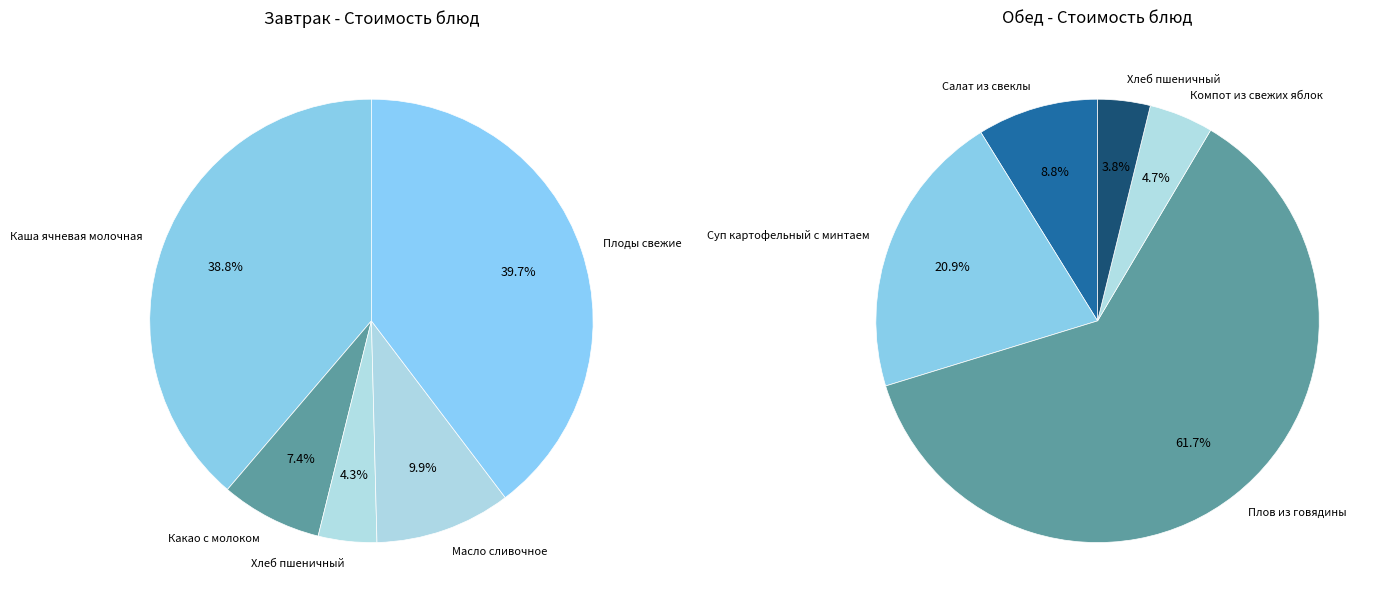

At 4, list the series in order from largest to smallest.

Завтрак, Обед